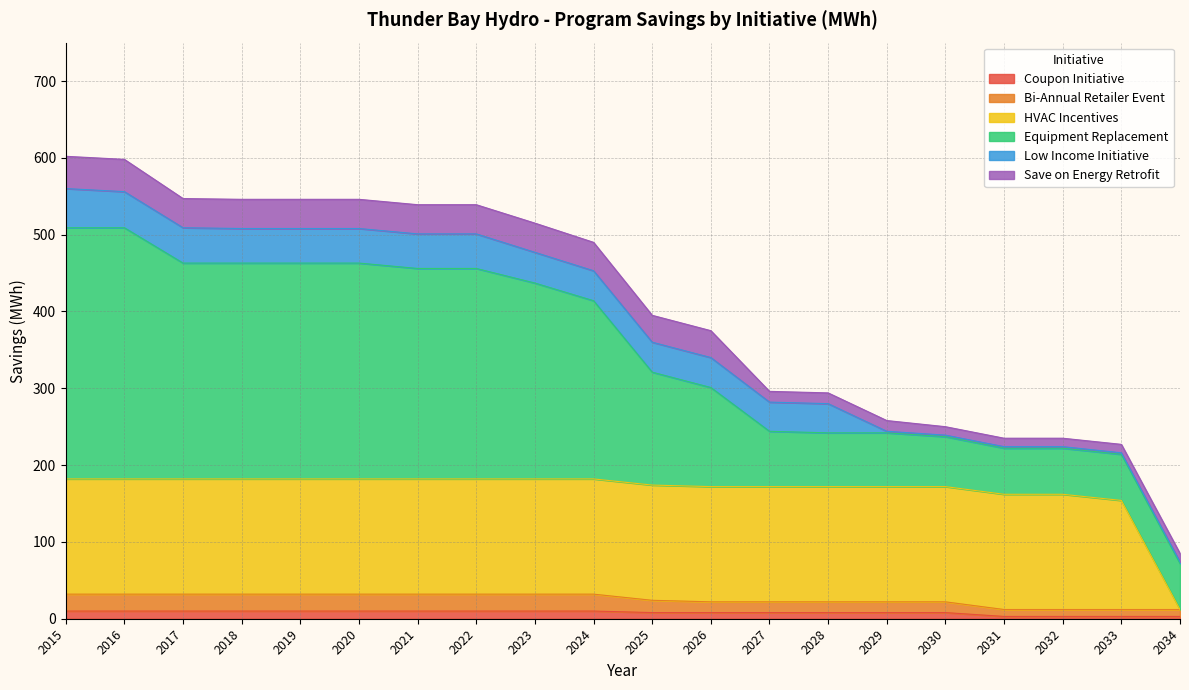

At which category is the sum across all series the highest?

2015